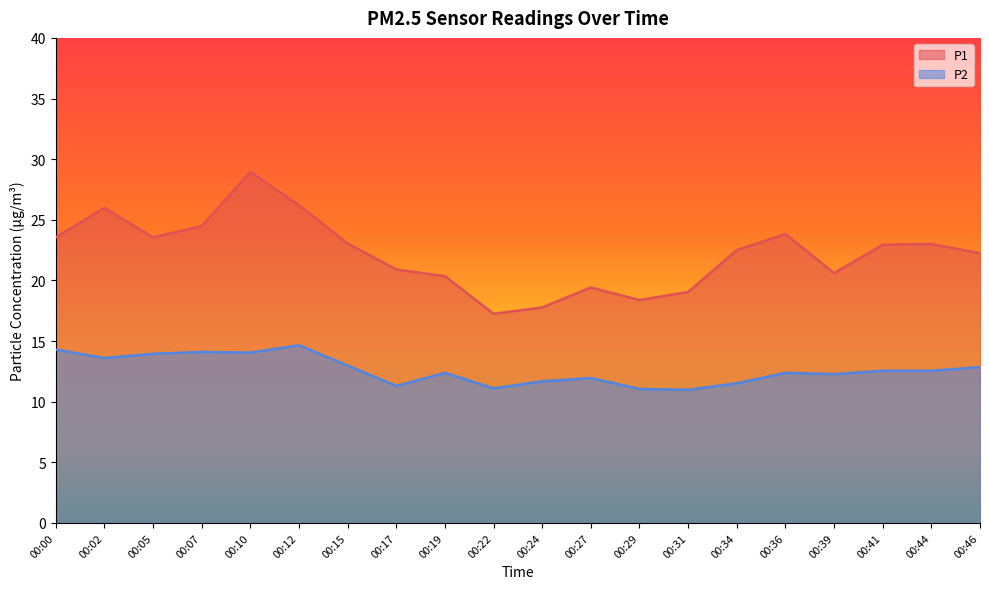

How many lines are shown in the chart?

2